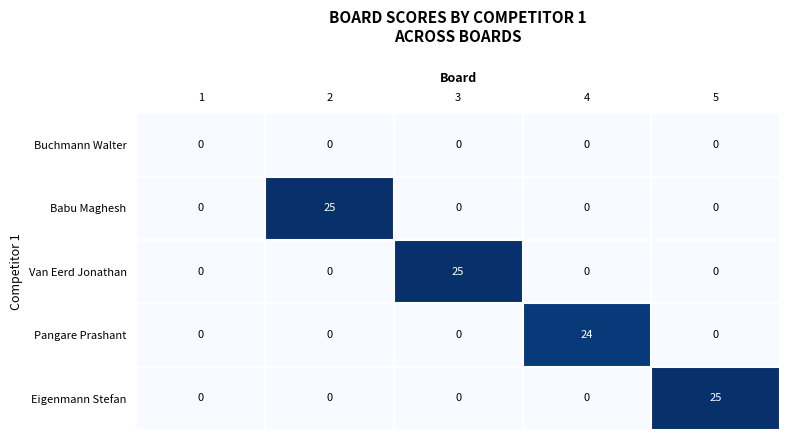

What is the difference between the highest and lowest values at 3?

25